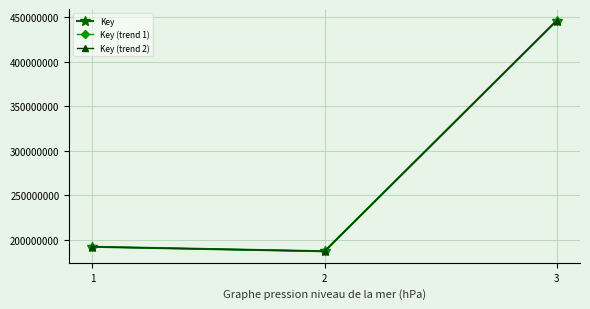

Reading right to left, extract all data points from this chart.

Key: 446292784.0	187367332.0	192377283.0
Key (trend 1): 446293230.3	187367519.4	192377475.4
Key (trend 2): 446292337.7	187367144.6	192377090.6